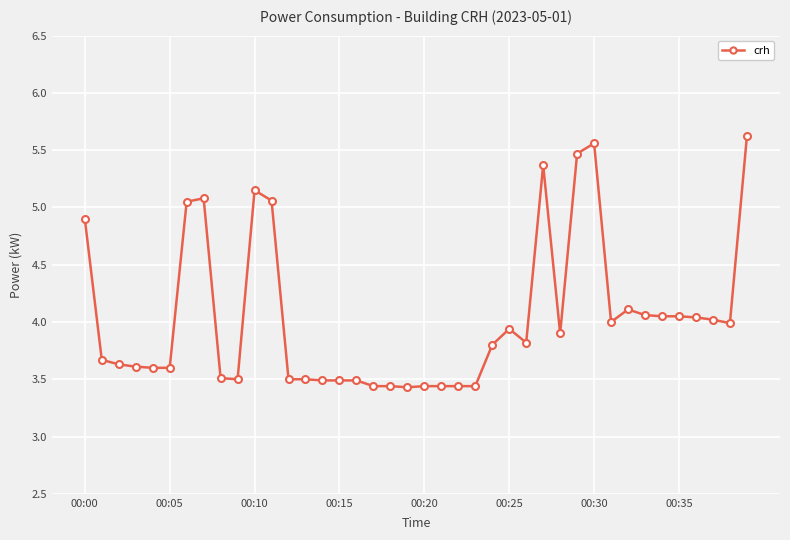

How many distinct data groups are displayed?

1